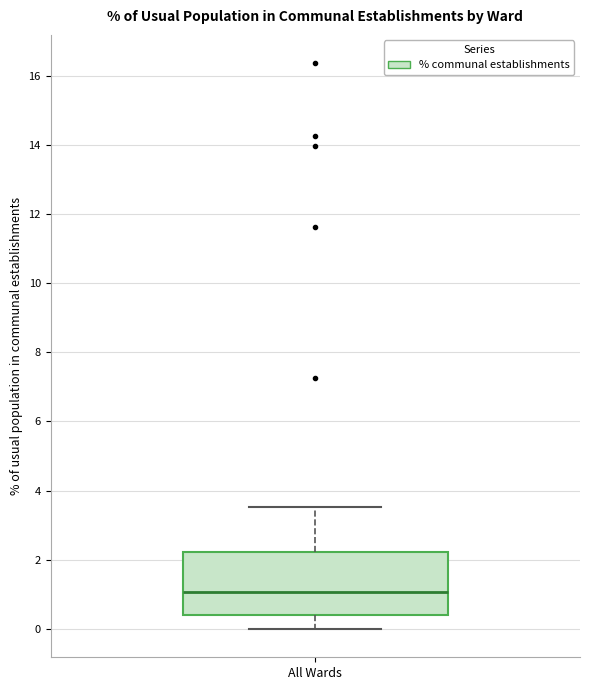

Where is the upper edge of the box for All Wards on the y-axis? The values are not printed on the chart, so give them approximately, as read against the axis.

2.2